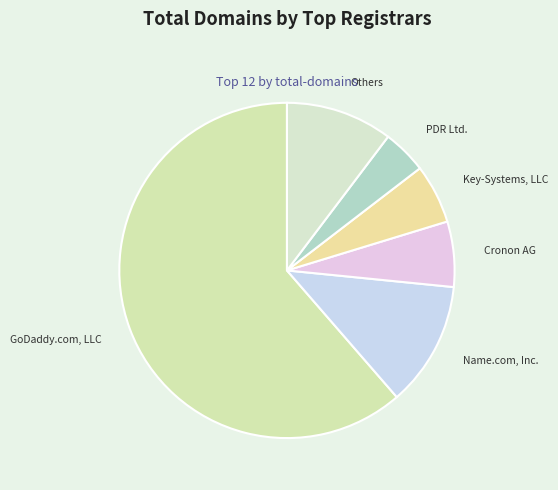

True or false: Name.com, Inc. accounts for 12% of the total.

True